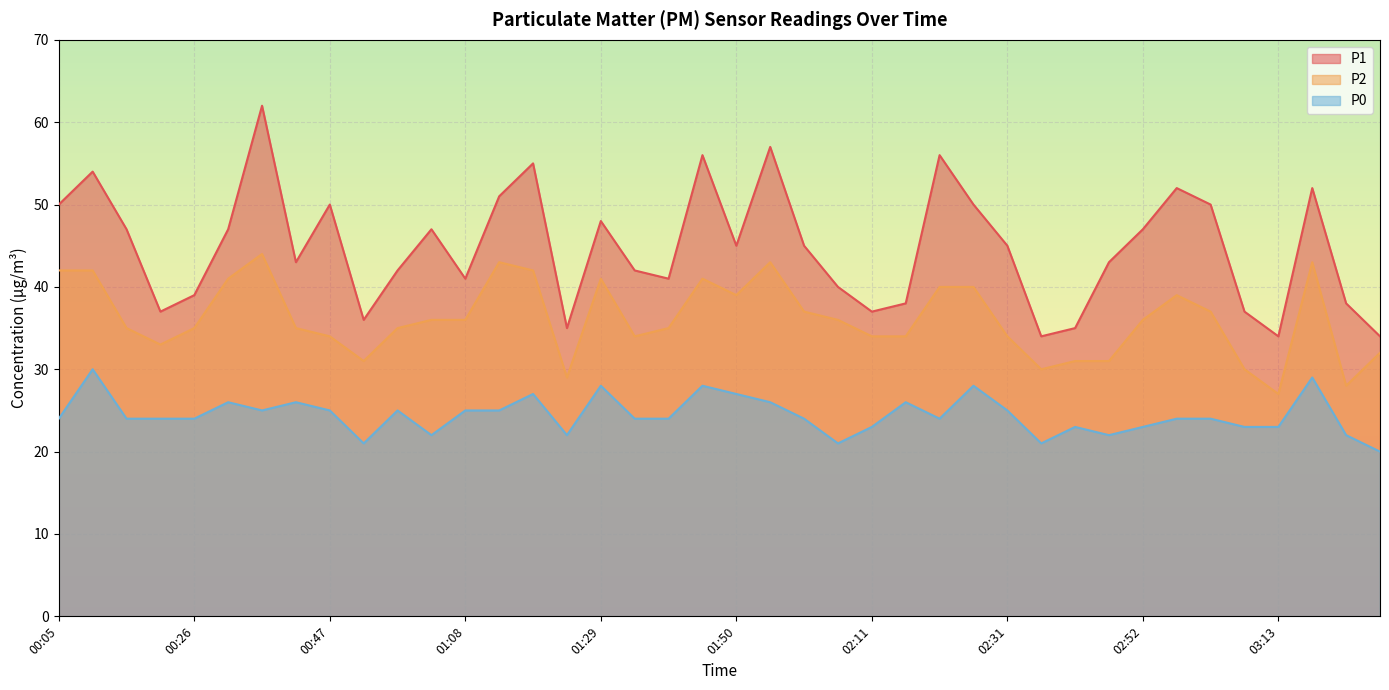

How many lines are shown in the chart?

3